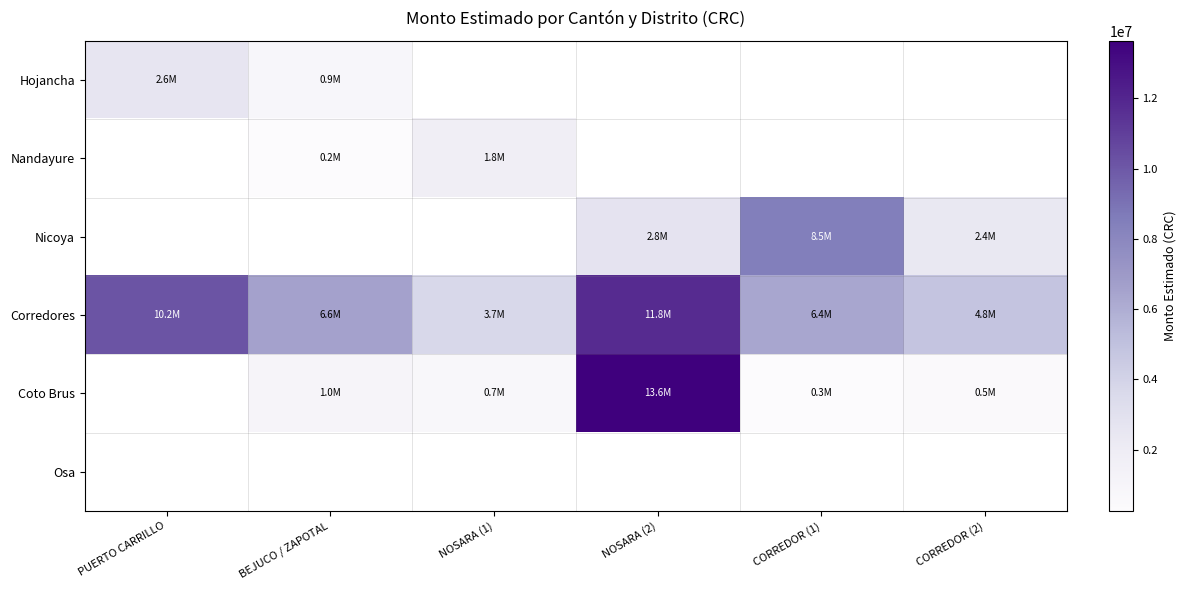

What is the average value of the Corredores series?

7231632.3